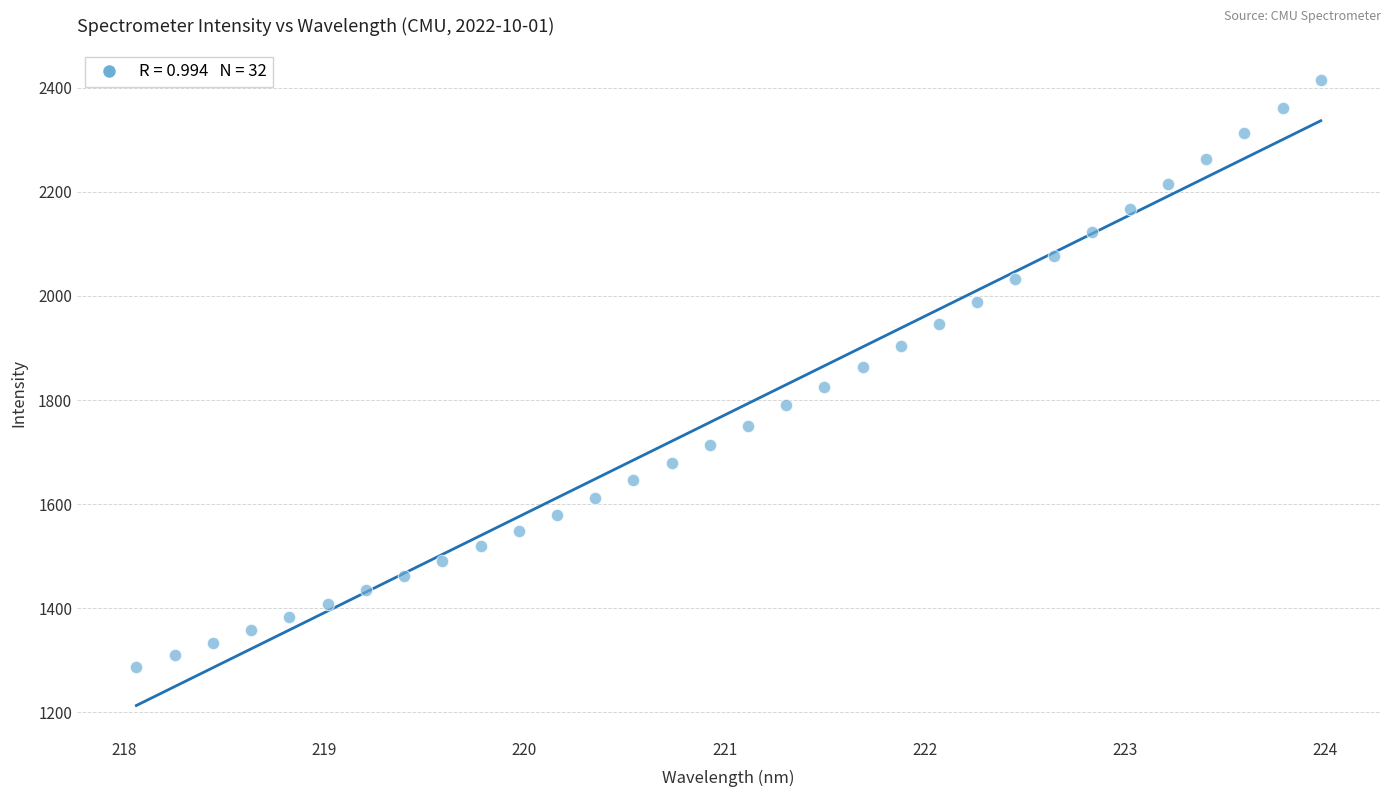

What is the range of Y values (max minus min)?

1127.9